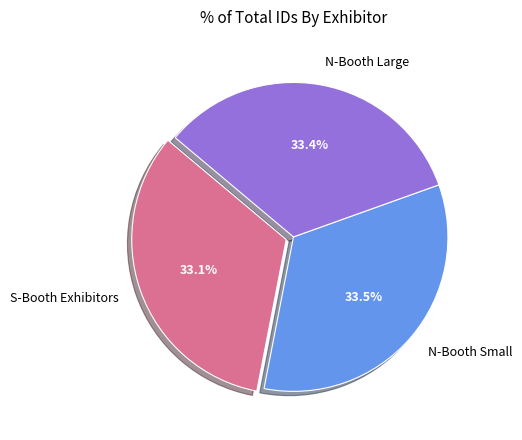

What is the total percentage of S-Booth Exhibitors and N-Booth Large?

66.5%